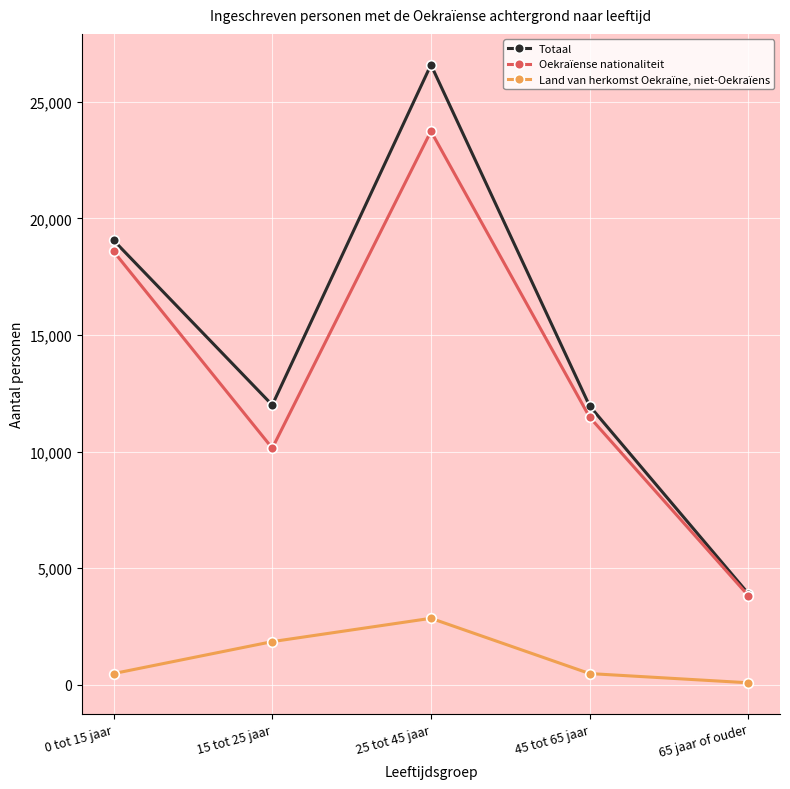

How many values in the Oekraïense nationaliteit series are below 11475?

2